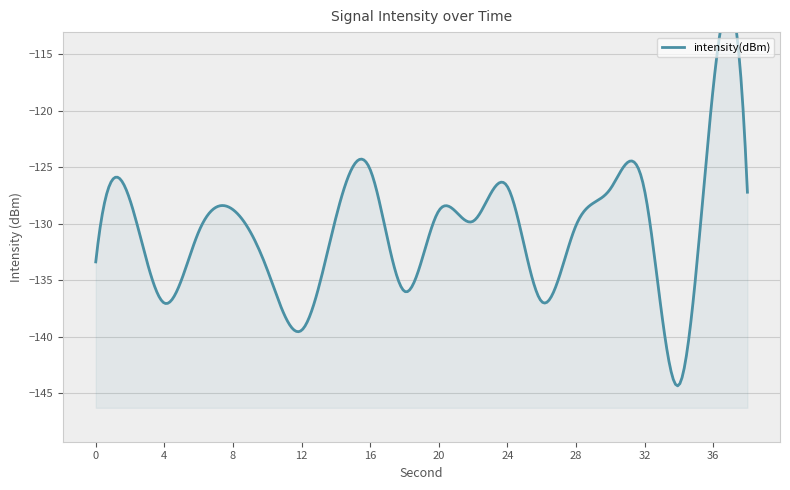

Where is the first local minimum?

4